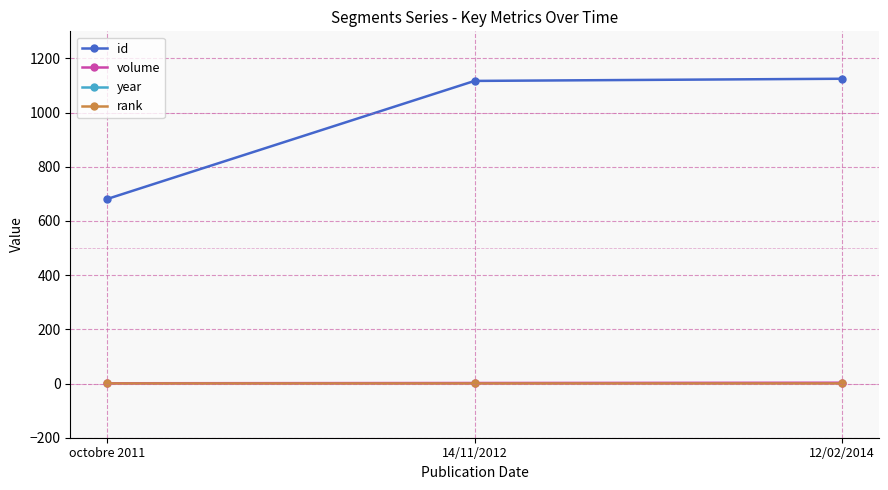

What is the label of the 1st point from the right?

12/02/2014